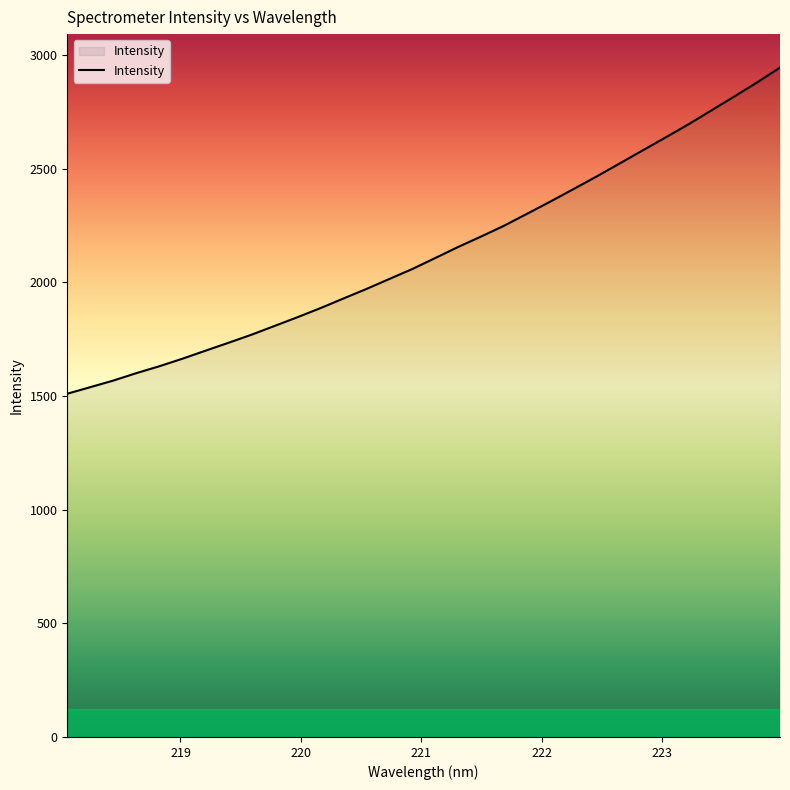

Does the chart display data point markers on the line(s)?

No